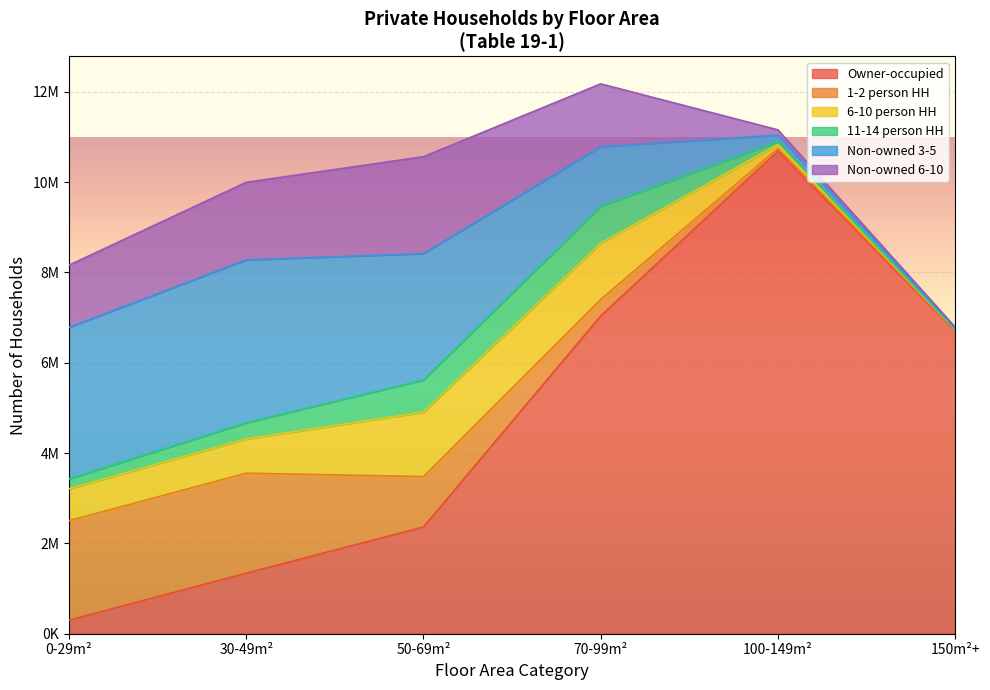

What are all the series names shown in the legend?

Owner-occupied, 1-2 person HH, 6-10 person HH, 11-14 person HH, Non-owned 3-5, Non-owned 6-10